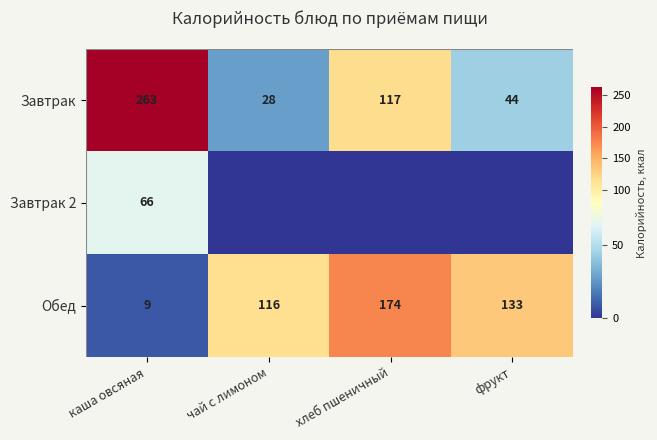

What is the average value of the Обед series?

108